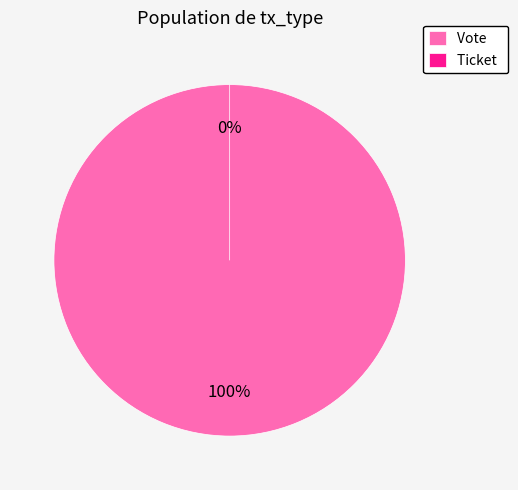

How many slices are in this pie chart?

2